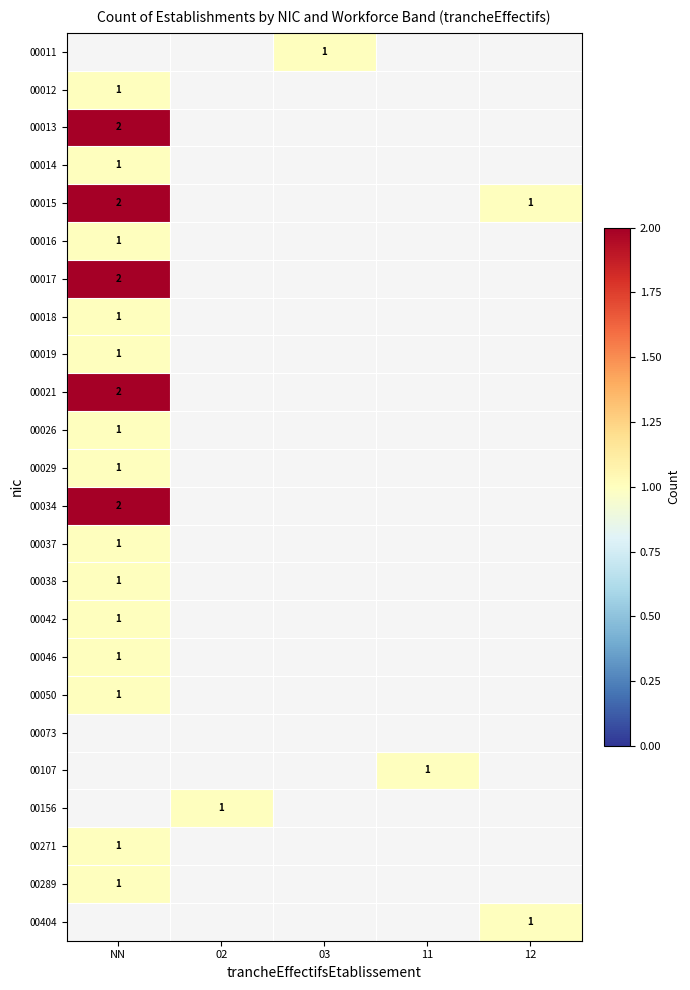

Is it true that 00042 equals 1 at NN?

True